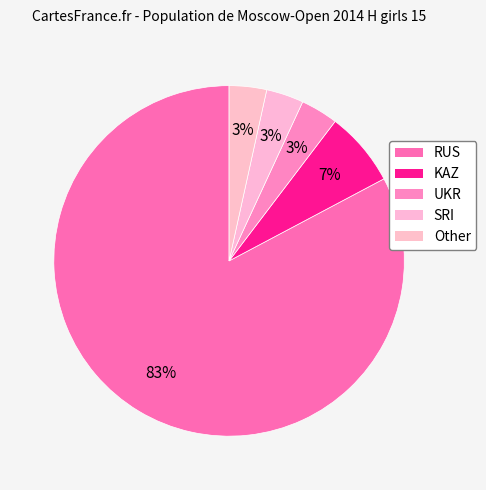

To the nearest percent, what portion does RUS represent?

83%